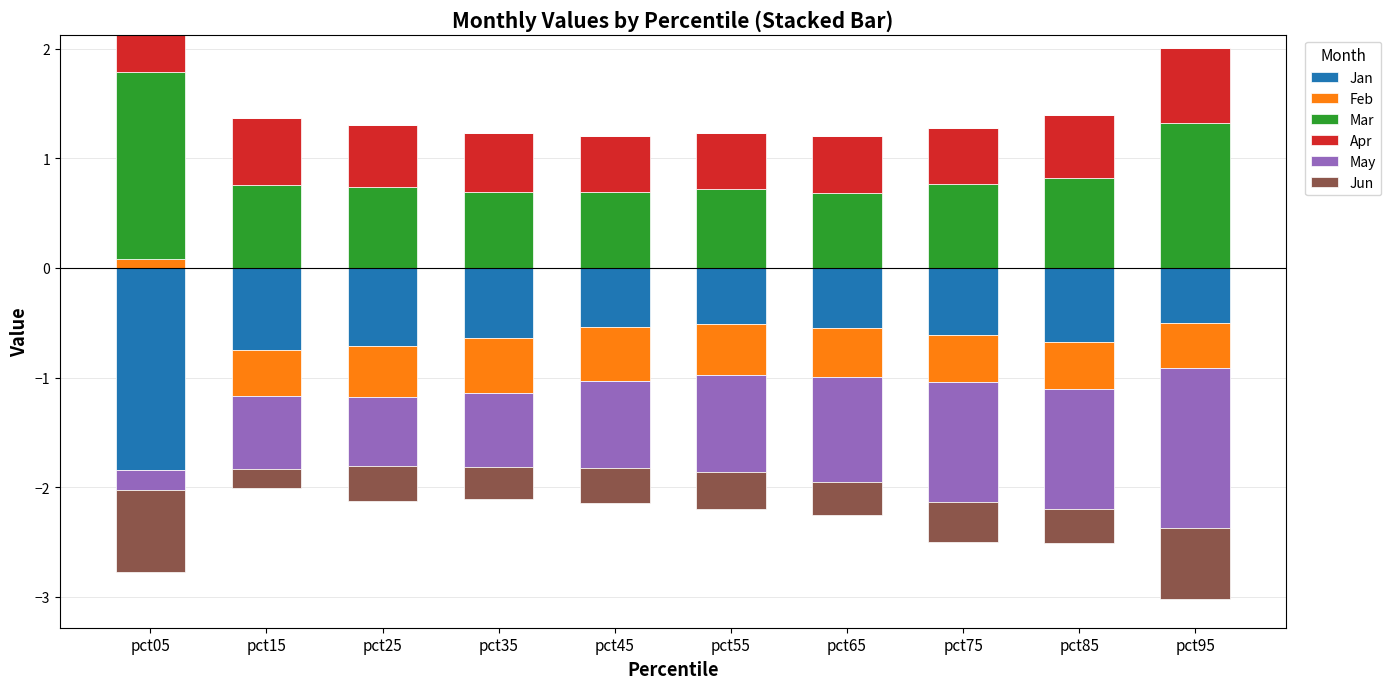

At how many categories does at least one series exceed 1?

2